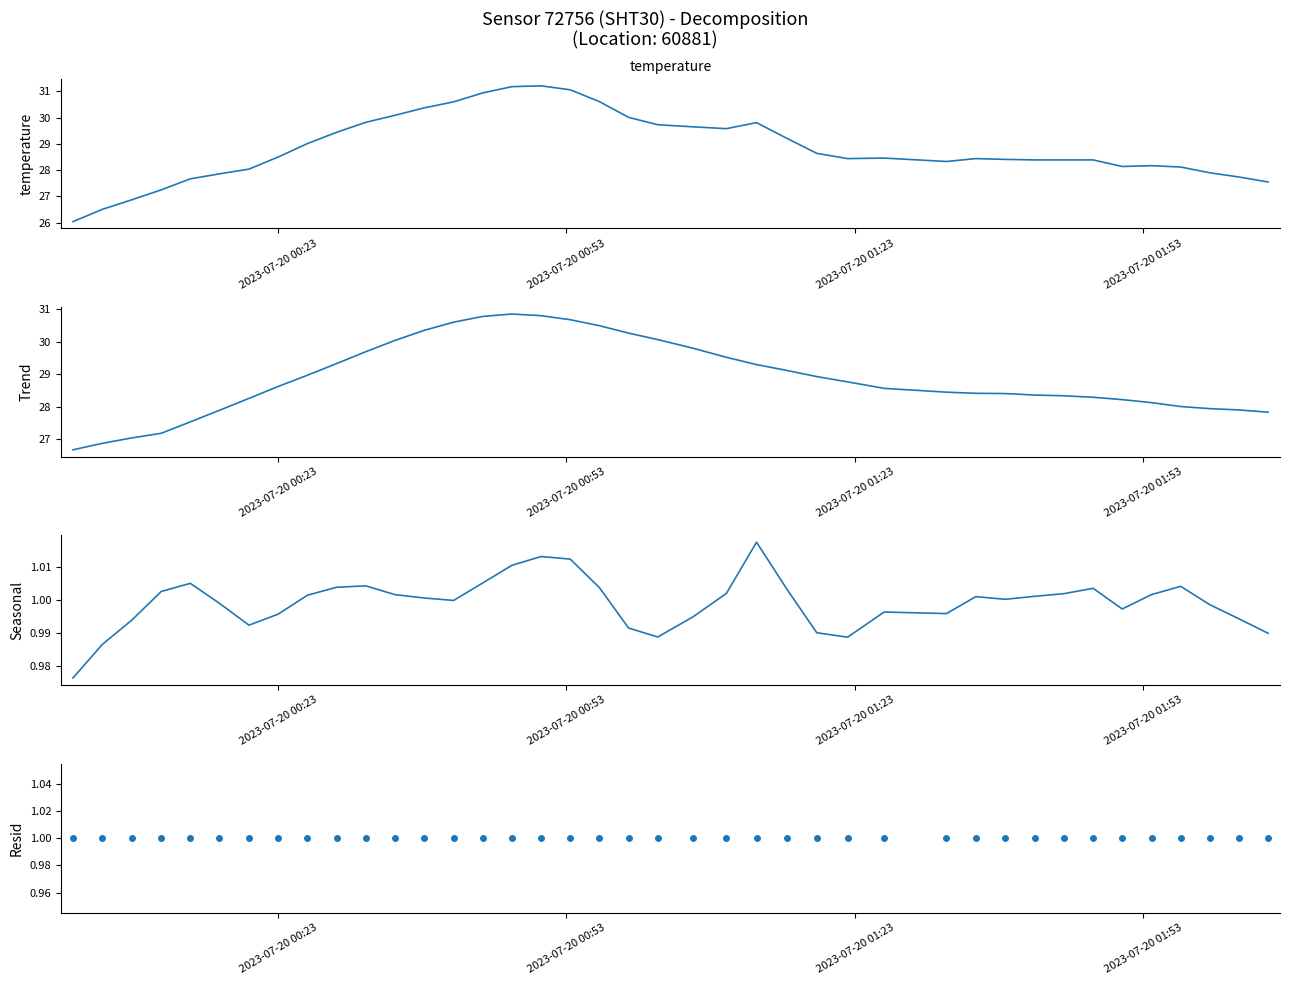

True or false: temperature resid and temperature trend intersect in this chart.

False